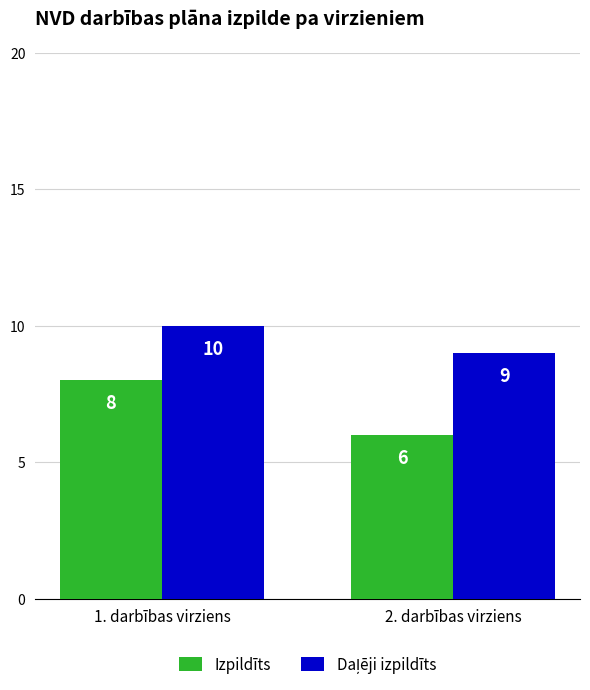

How many bars are there in each group?

2